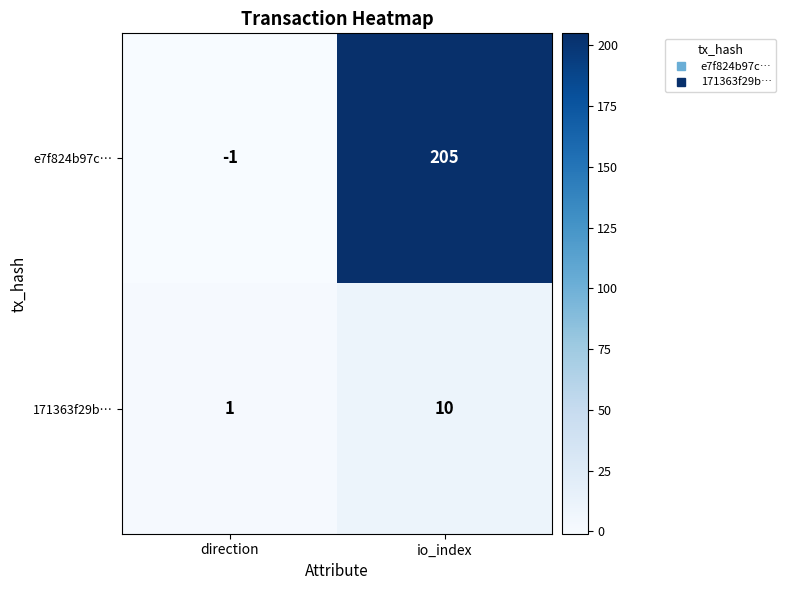

Which series has the largest total across all categories?

e7f824b97c…